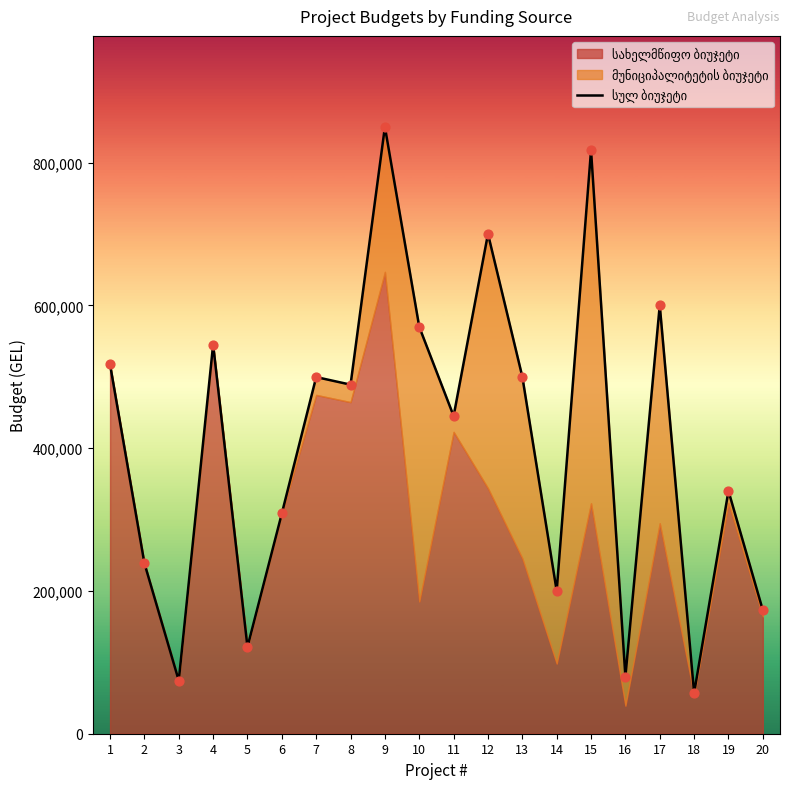

What is the change in value from 3 to 9?

+775392